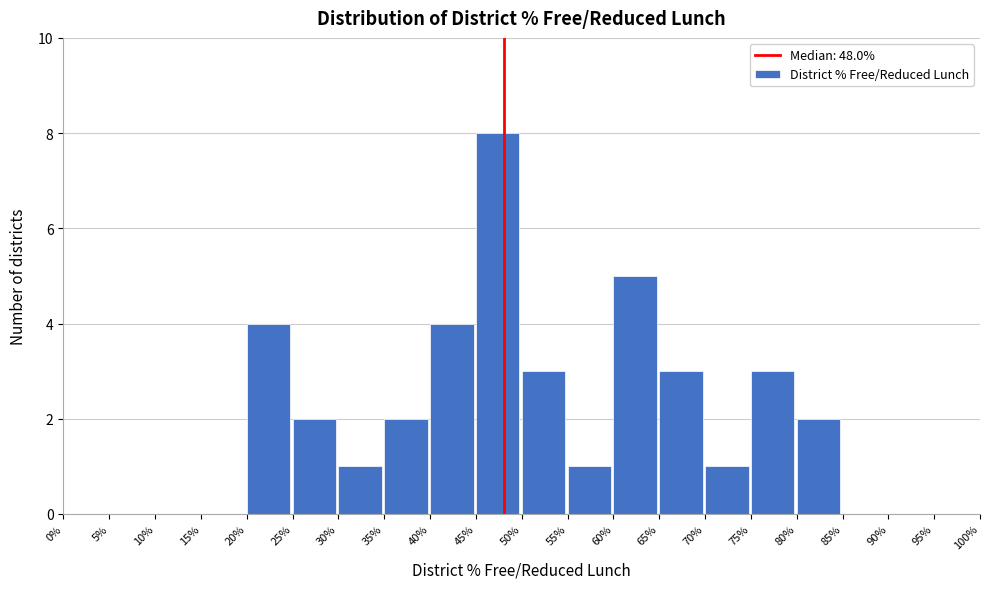

Reading right to left, extract all data points from this chart.

95%=0	90%=0	85%=0	80%=2	75%=3	70%=1	65%=3	60%=5	55%=1	50%=3	45%=8	40%=4	35%=2	30%=1	25%=2	20%=4	15%=0	10%=0	5%=0	0%=0